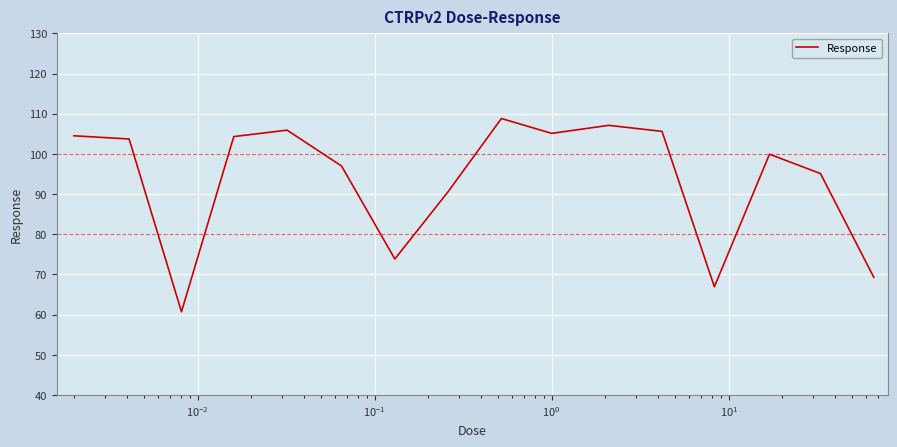

What is the difference between the maximum and minimum values?

48.1